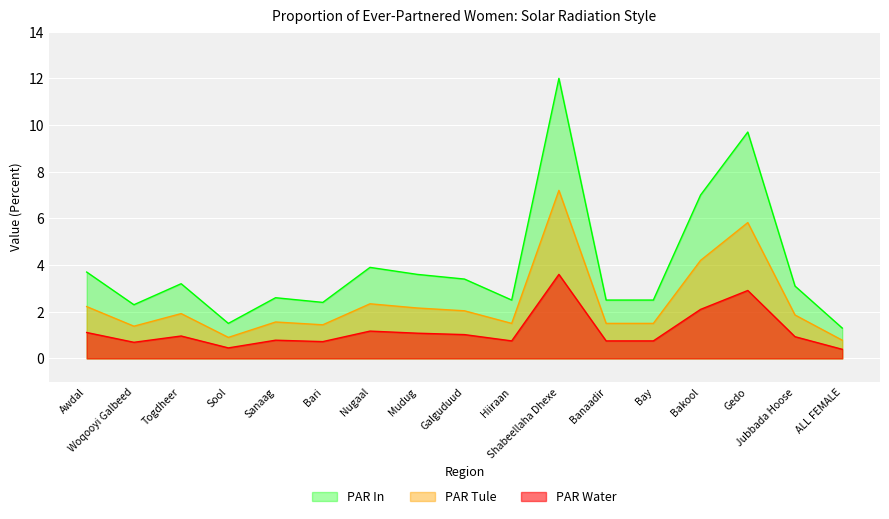

What value does the PAR In series have at Bakool?

7.0